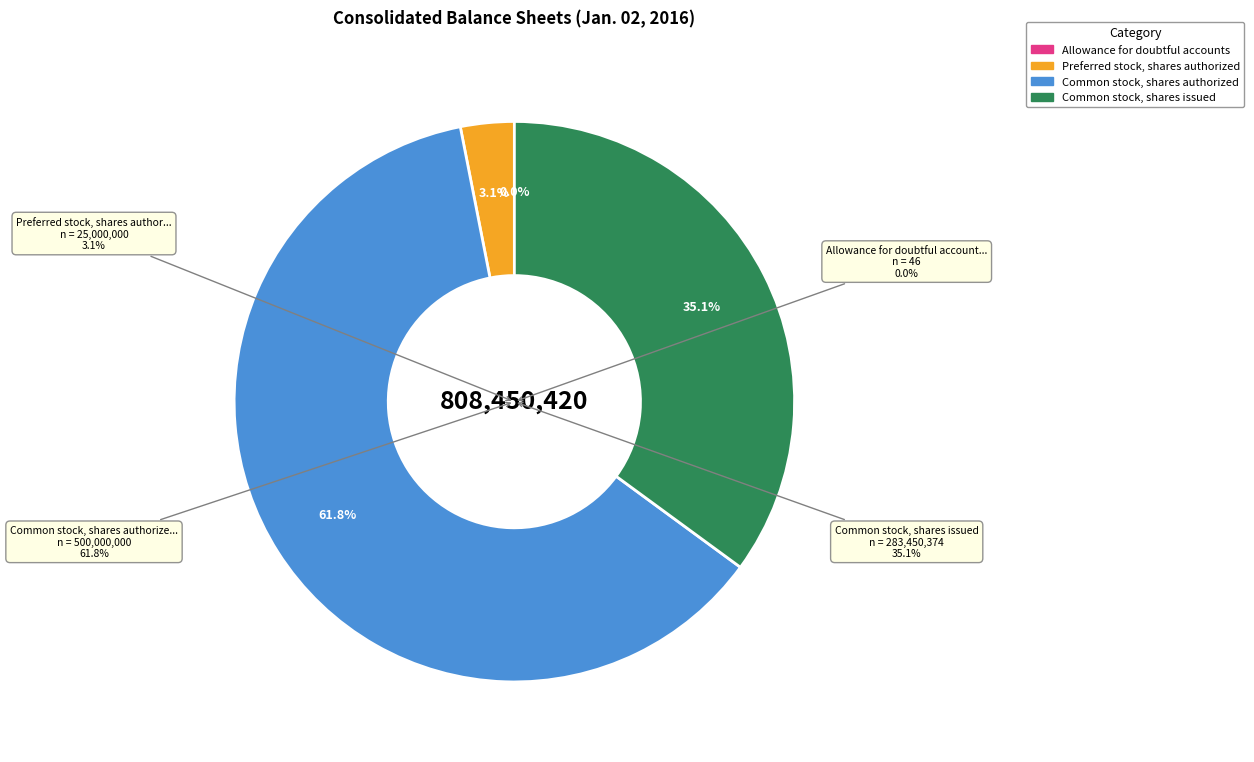

Rank the categories by value from lowest to highest.

Allowance for doubtful accounts, Preferred stock, shares authorized, Common stock, shares issued, Common stock, shares authorized